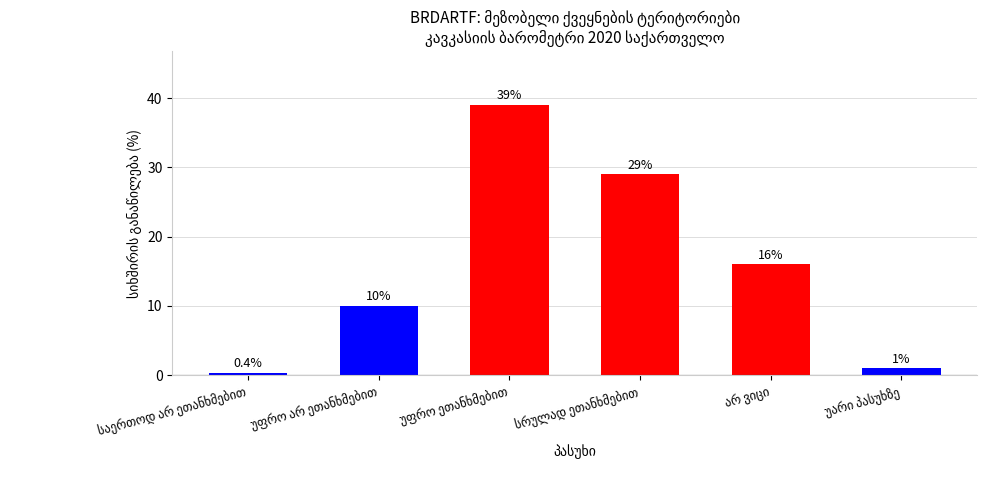

What is the value of the 1st bar from the left?

0.4